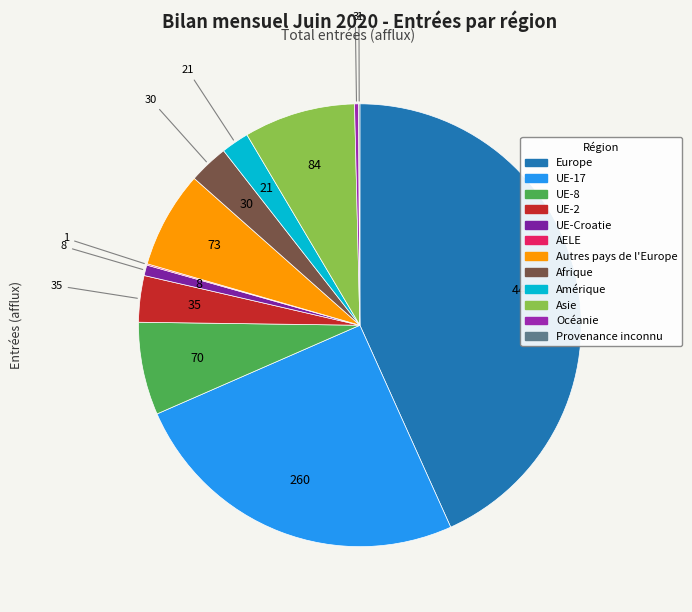

The Asie slice represents 8% of the pie. True or false?

True